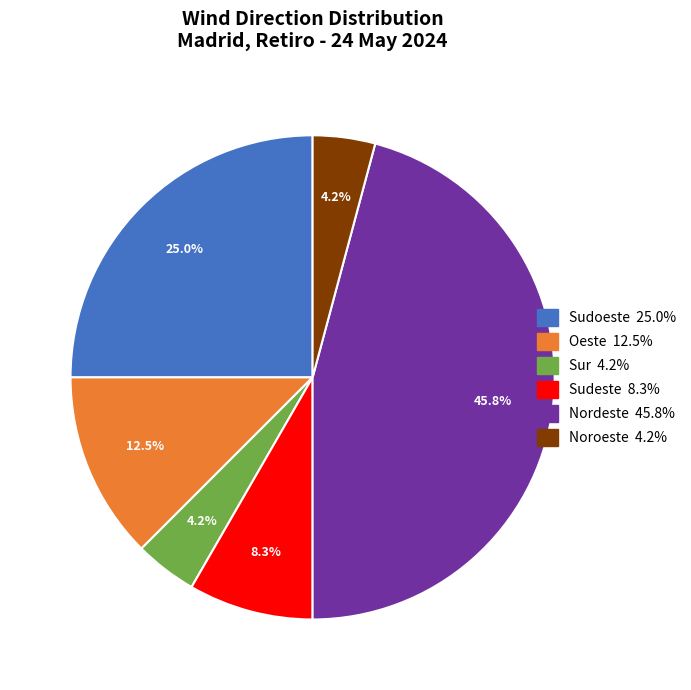

To the nearest percent, what is the difference between the largest and smallest slice percentages?

42%